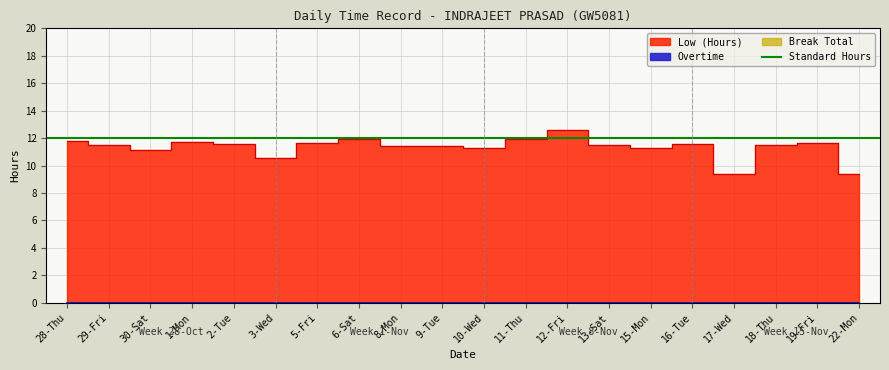

What is the label of the 8th point from the left?

6-Sat